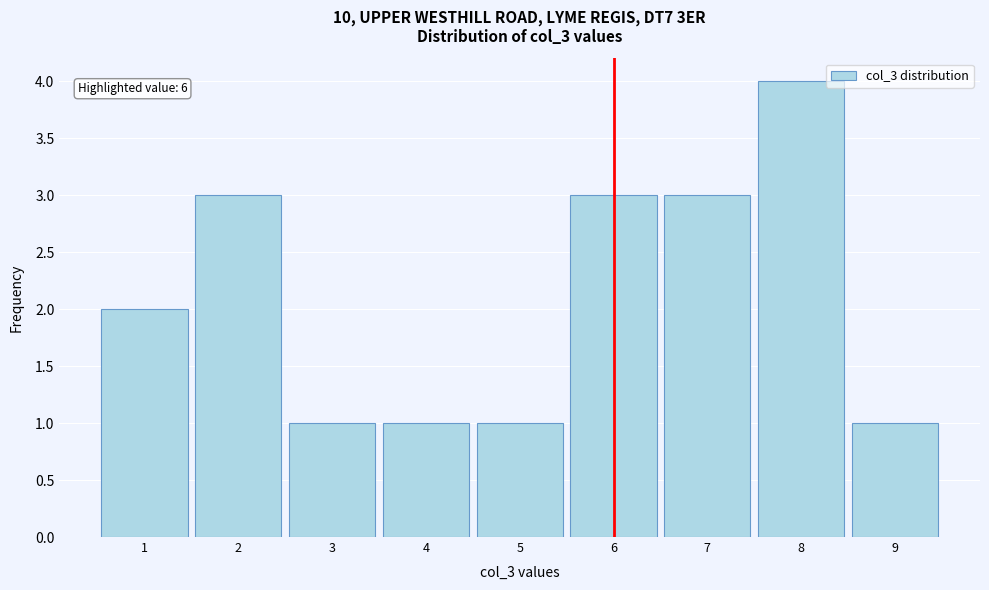

Over which range of the x-axis is the bar tallest?

7.5 to 8.5